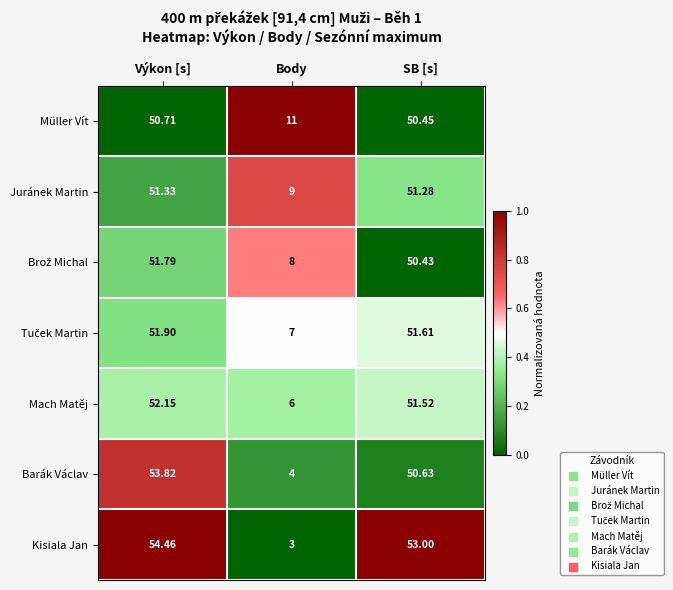

How many data points does each series have?

3